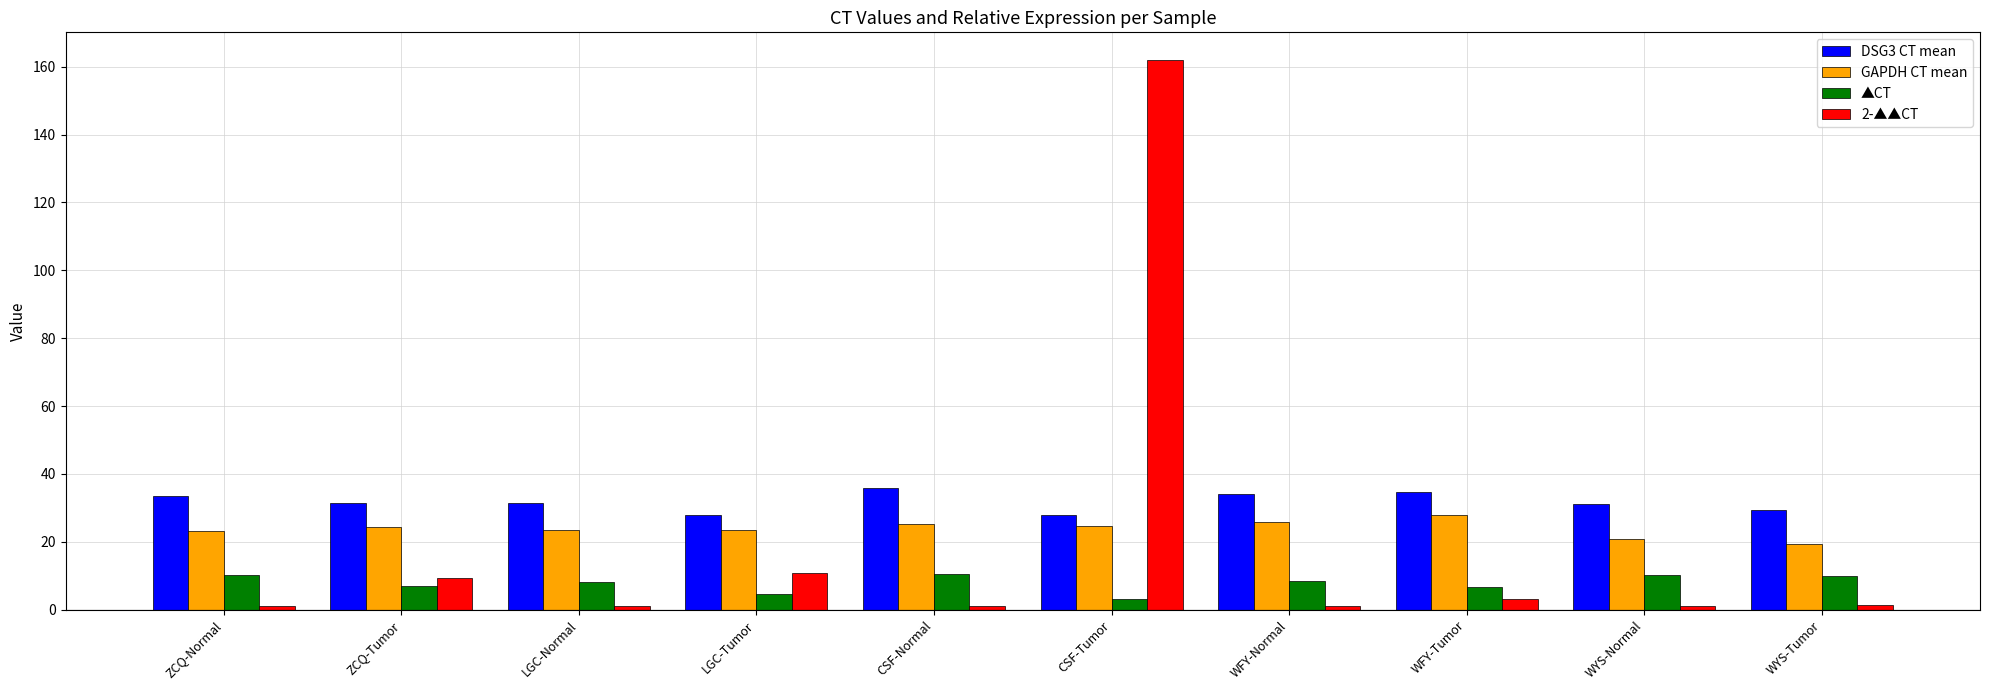

What is the label of the 2nd bar from the left?

ZCQ-Tumor